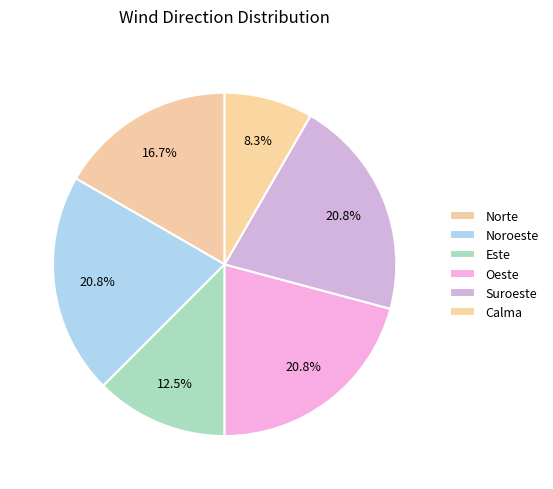

How many slices are in this pie chart?

6